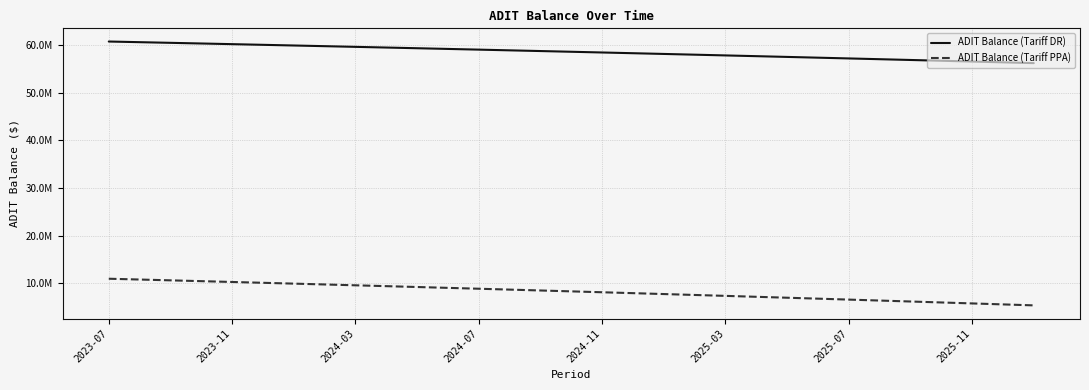

Rank the series by their maximum value, from highest to lowest.

ADIT Balance (Tariff DR), ADIT Balance (Tariff PPA)